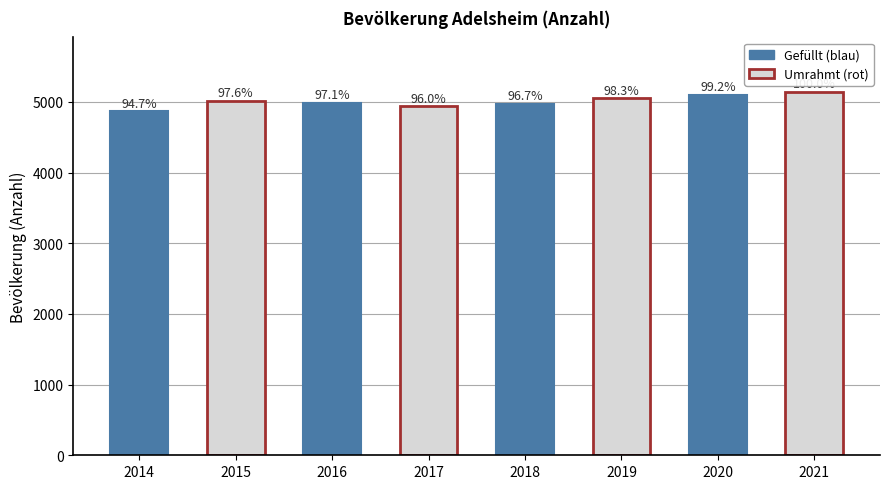

What is the average value?

5009